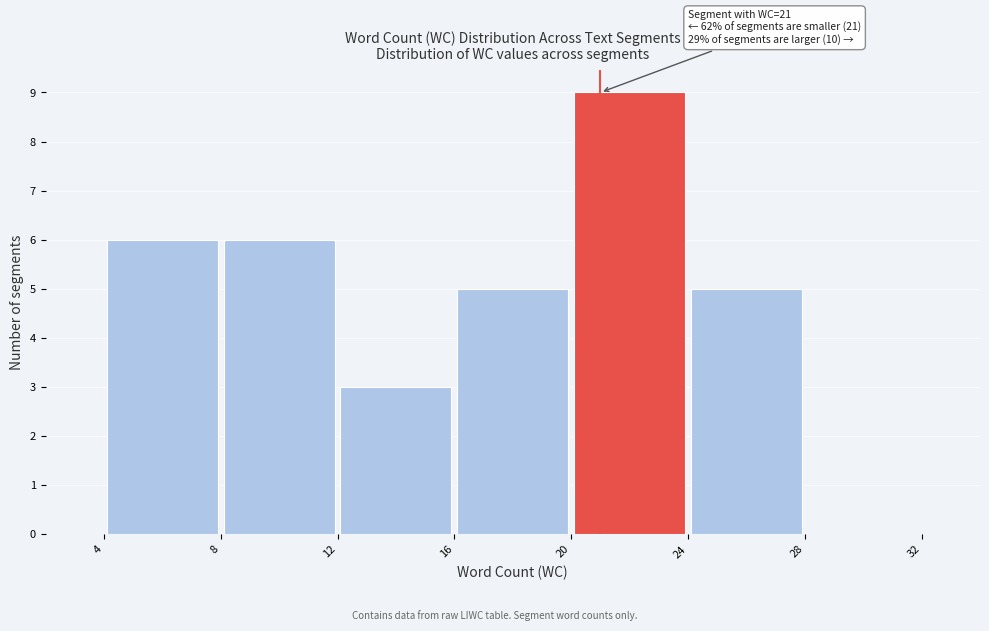

Over which range of the x-axis is the bar tallest?

20 to 24